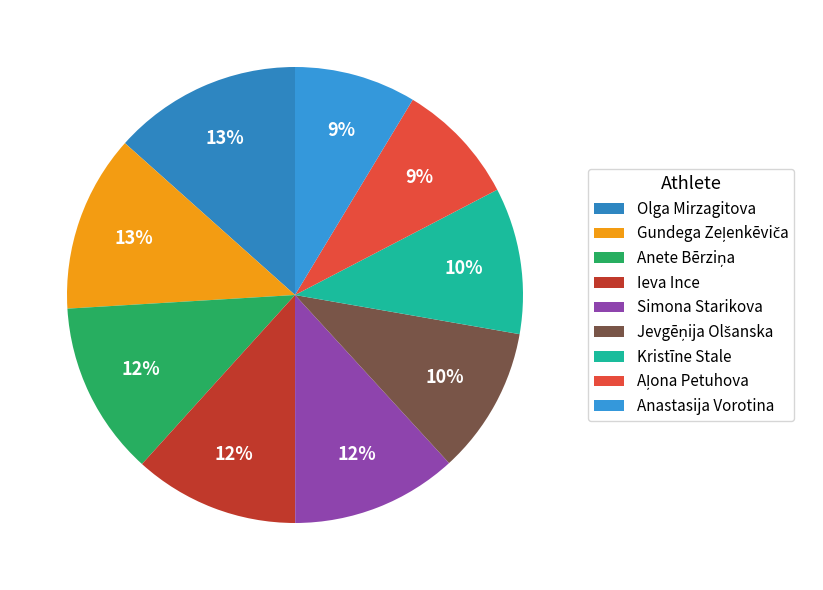

To the nearest percent, what portion does Simona Starikova represent?

12%